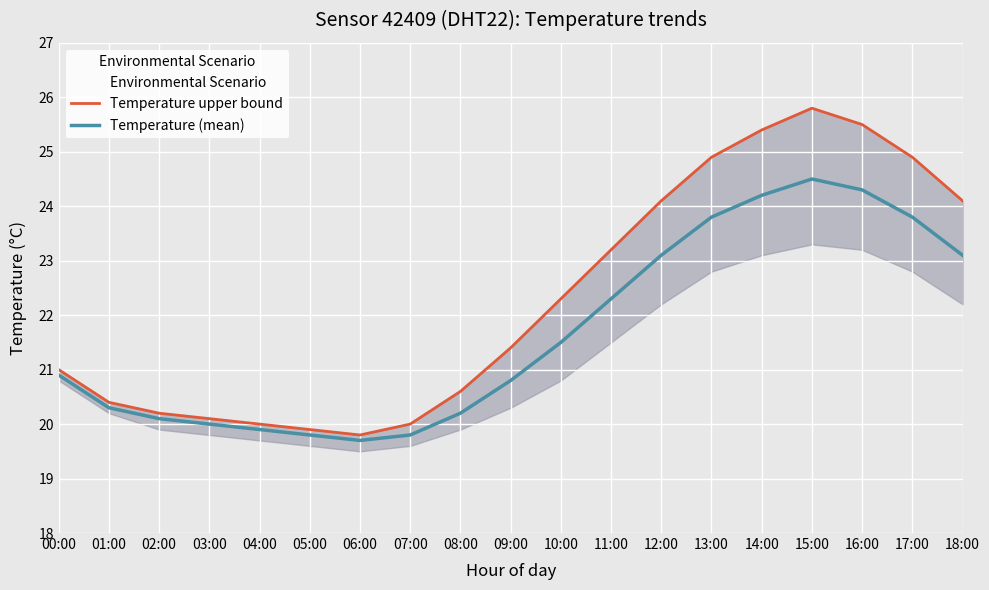

At which label does Temperature (mean) first exceed 20?

00:00